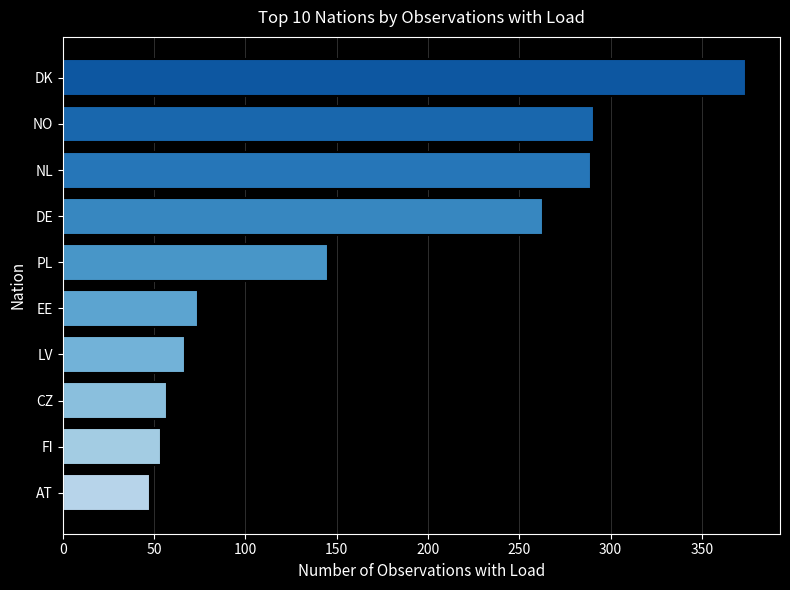

What is the difference between the values at DK and LV?

307